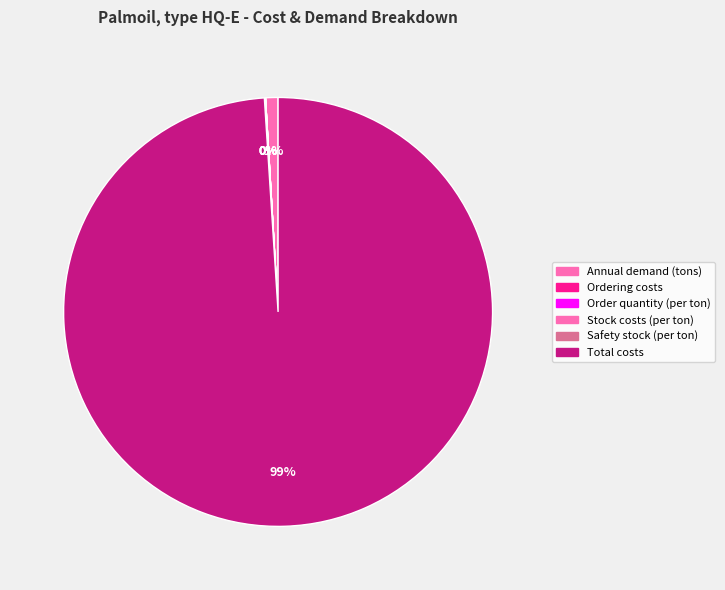

Which slice is the smallest?

Ordering costs